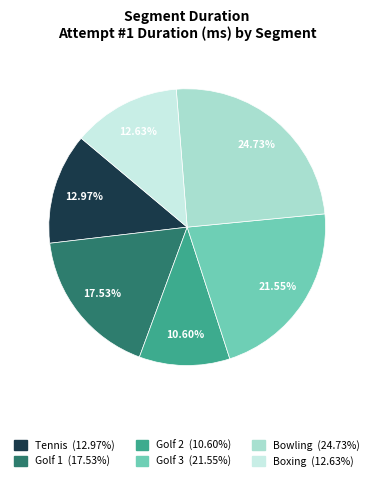

How many slices are in this pie chart?

6